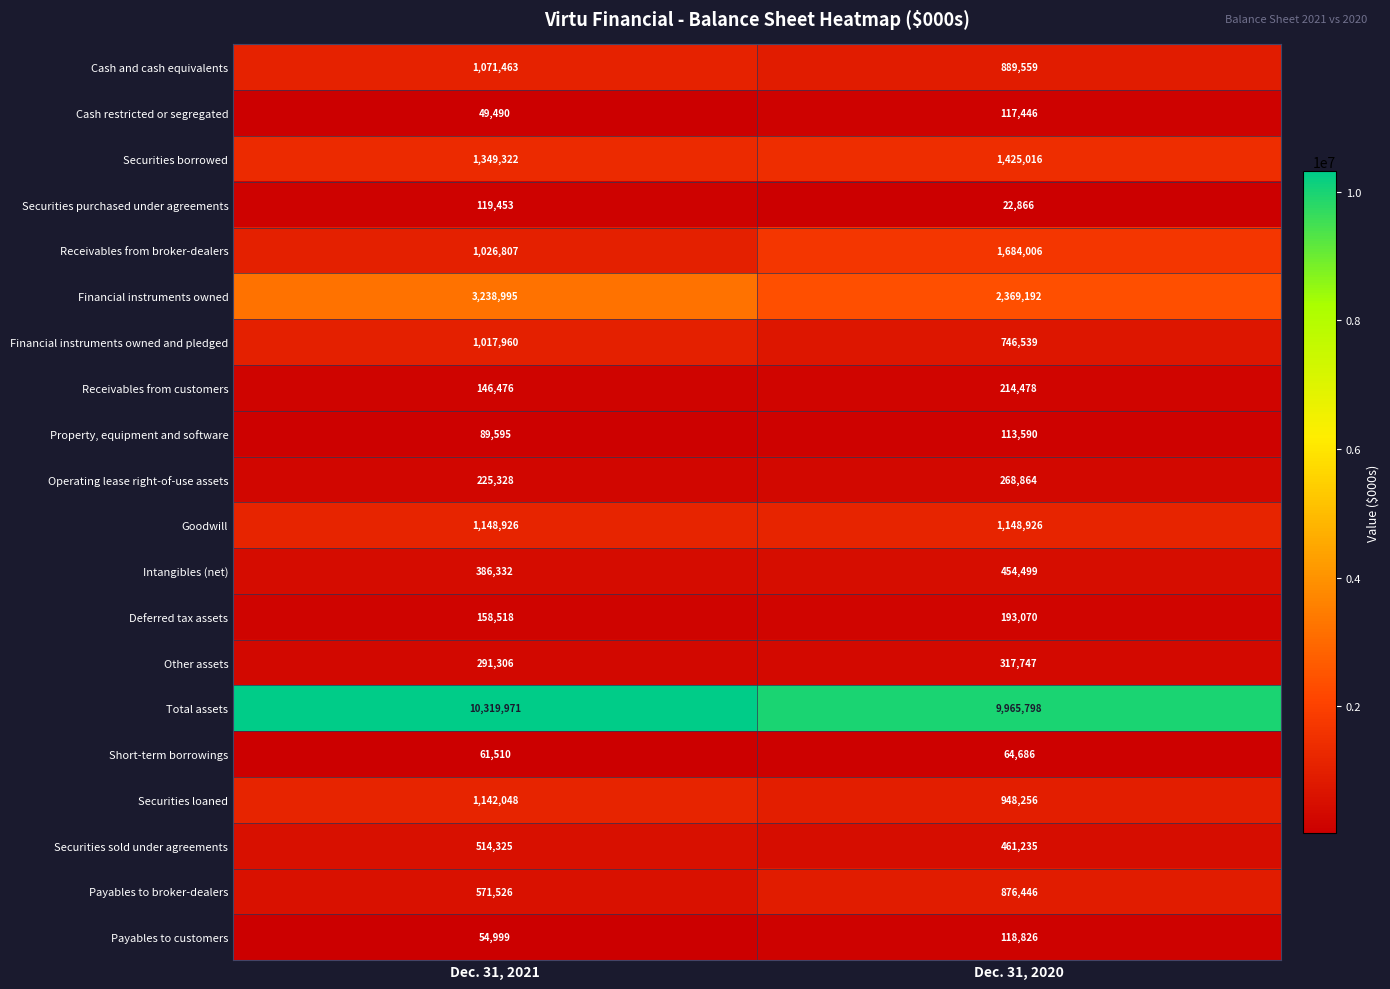

Which label corresponds to the smallest value in the chart?

Dec. 31, 2020